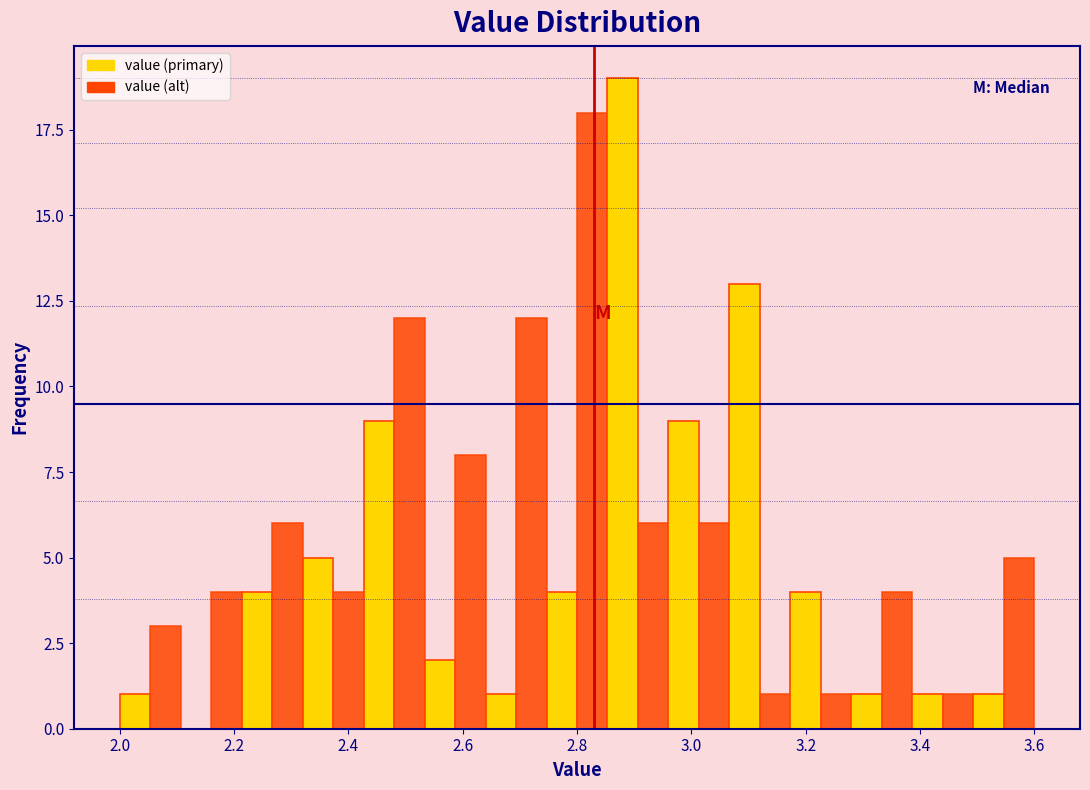

Read against the x-axis, roughly where is the centre of the tallest bar?

2.88